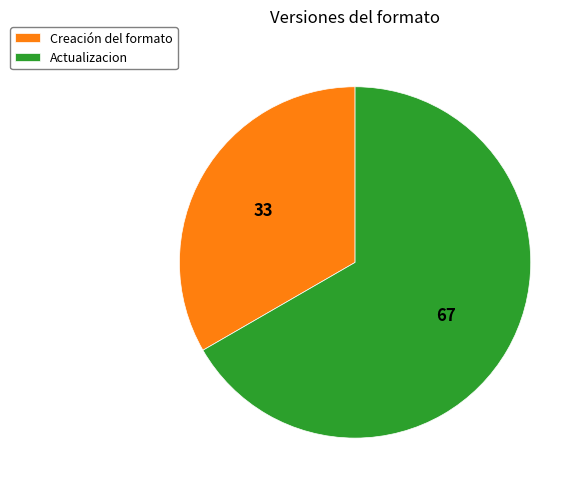

The Actualizacion slice represents 80% of the pie. True or false?

False